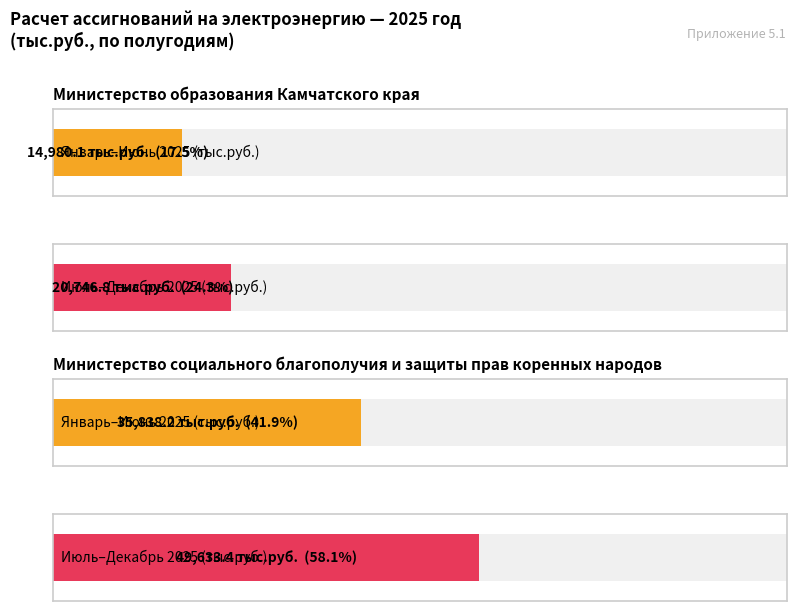

What is the spread (max minus min) of values at Министерство образования?

5766.7